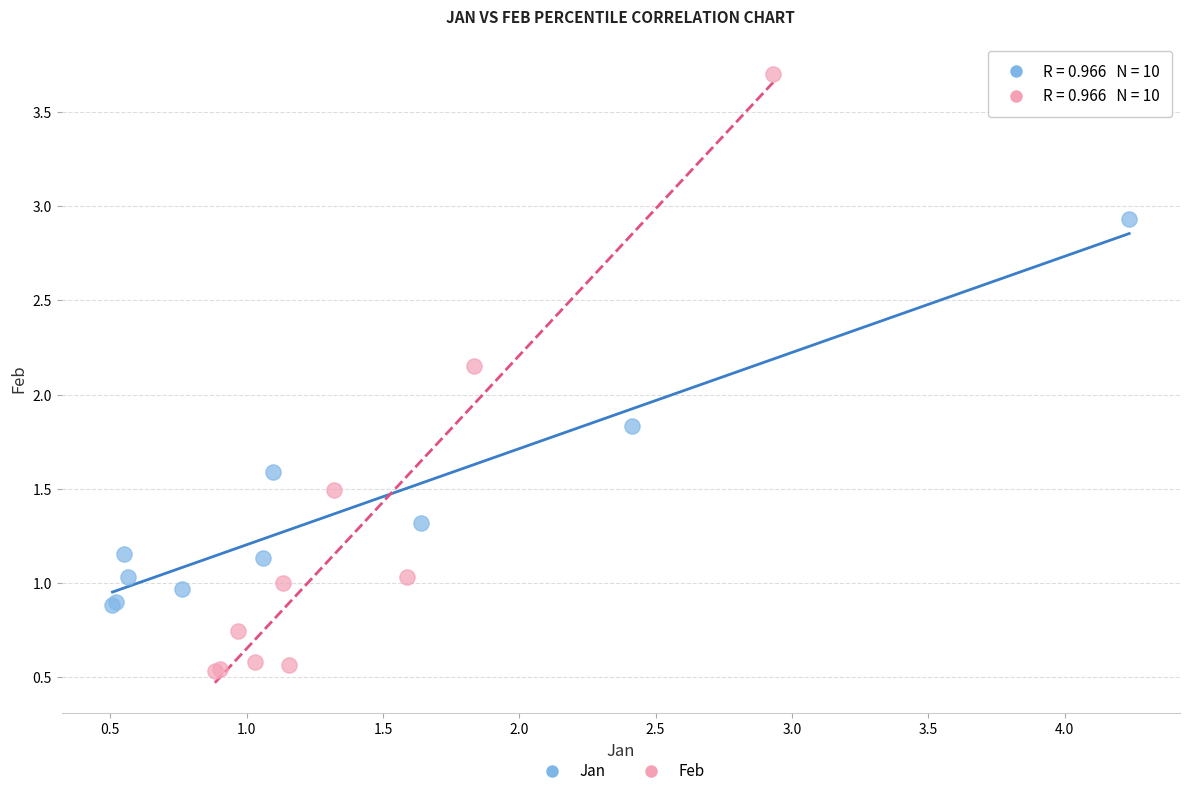

Which series has the largest Y range (max minus min)?

Feb